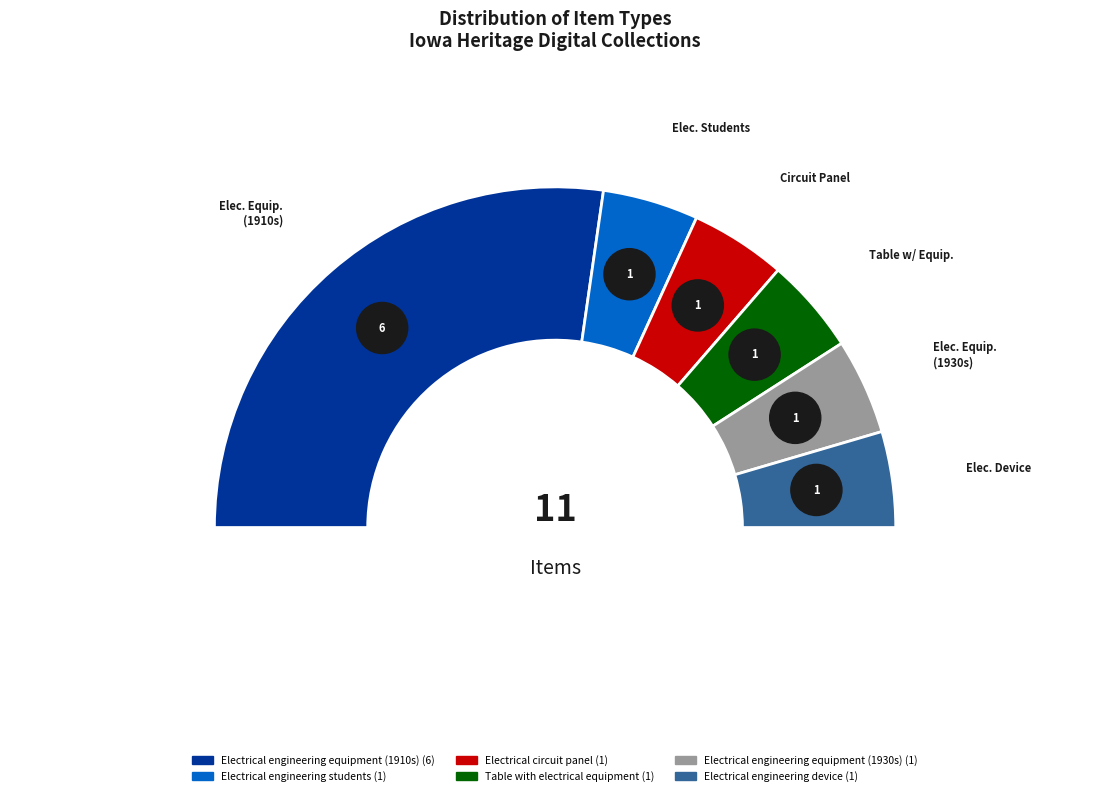

Count the number of slices in the pie.

6